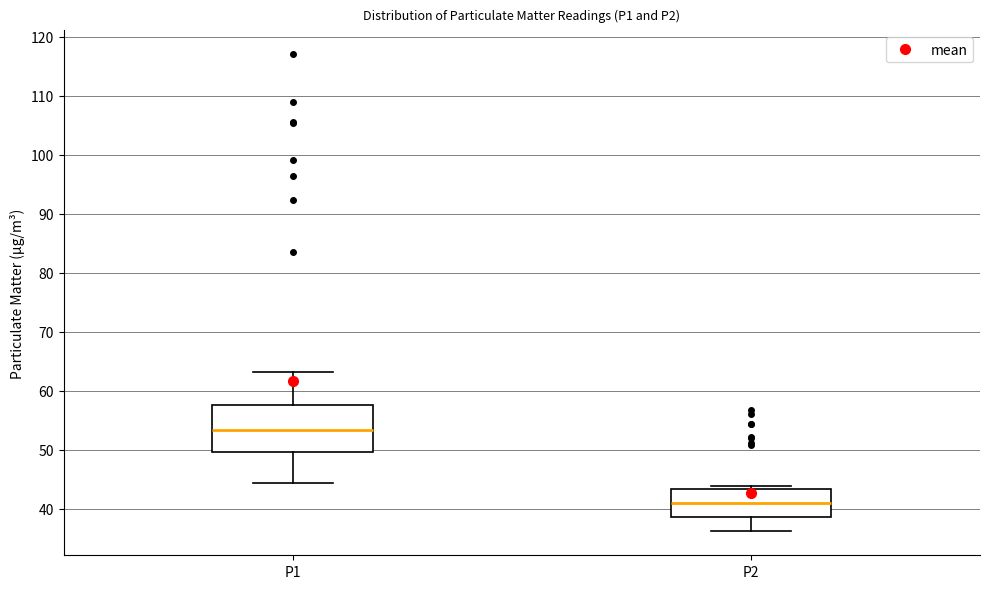

Reading left to right, read every box against the y-axis: the position of its median line, the range the box covers, and the ends of its whiskers. The values are not printed on the chart, so give them approximately, as read against the axis.

P1: median 53, box 50 to 58, whiskers 44 to 63
P2: median 41, box 39 to 43, whiskers 36 to 44